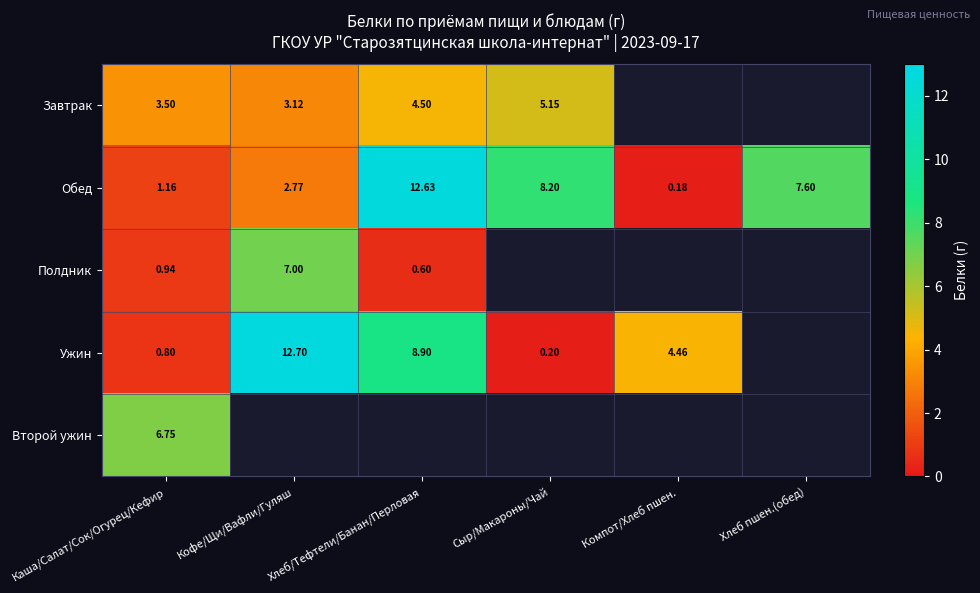

List the labels in order of Обед value, largest first.

Хлеб/Тефтели/Банан/Перловая, Сыр/Макароны/Чай, Хлеб пшен.(обед), Кофе/Щи/Вафли/Гуляш, Каша/Салат/Сок/Огурец/Кефир, Компот/Хлеб пшен.